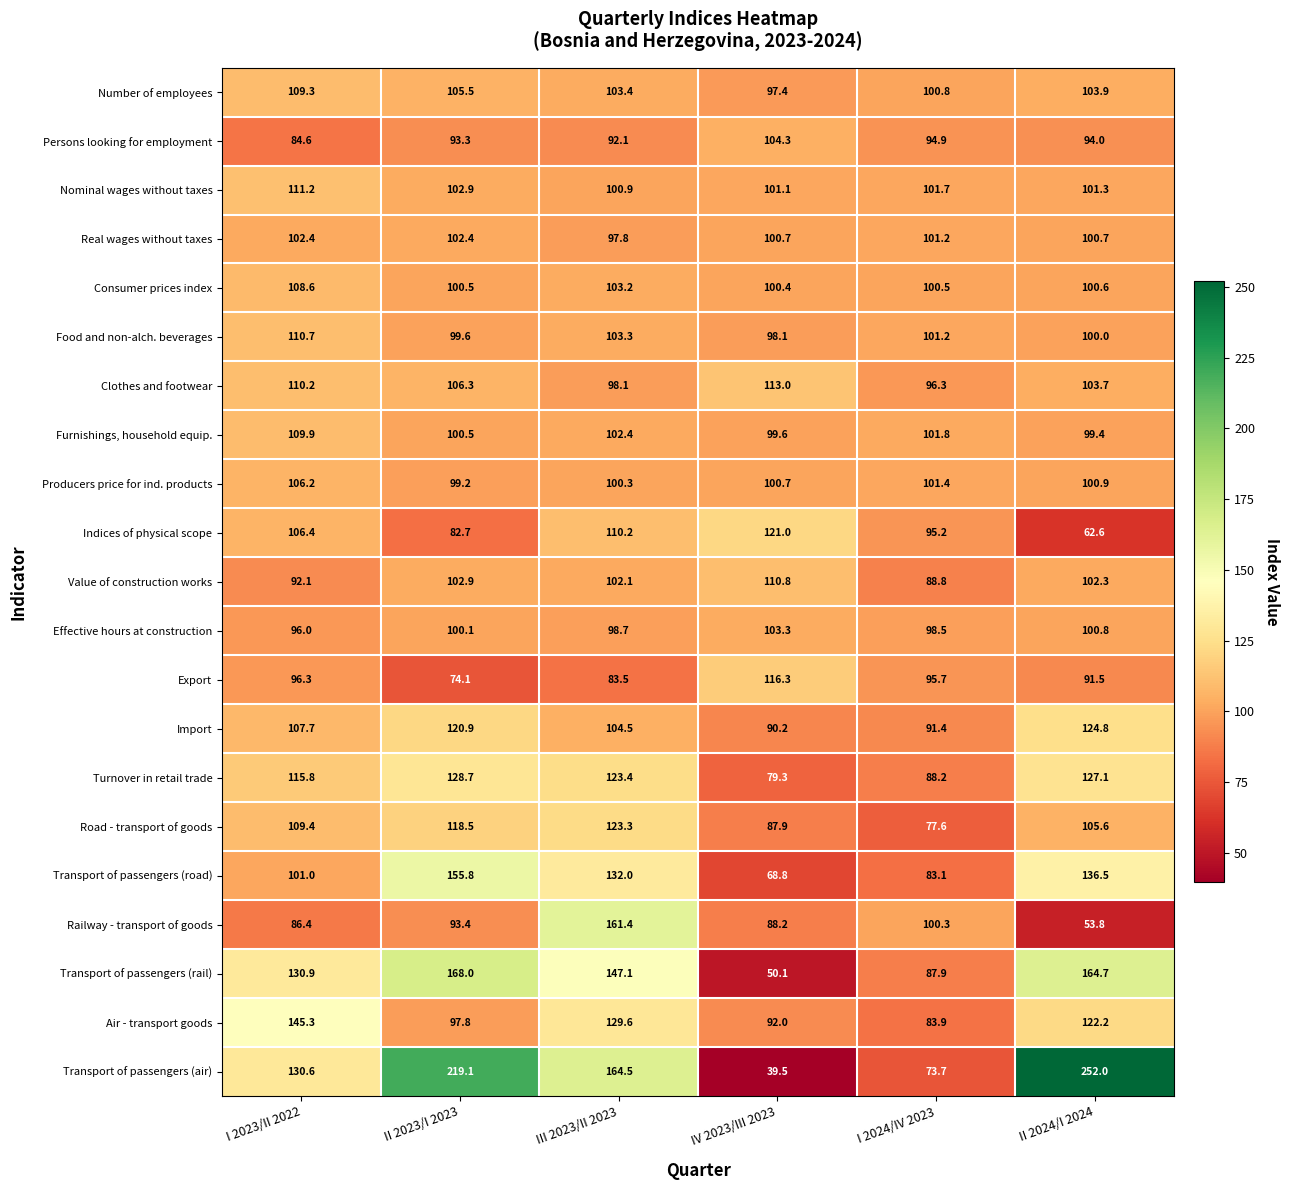

Is it true that Air - transport goods equals 254.0 at I 2023/II 2022?

False